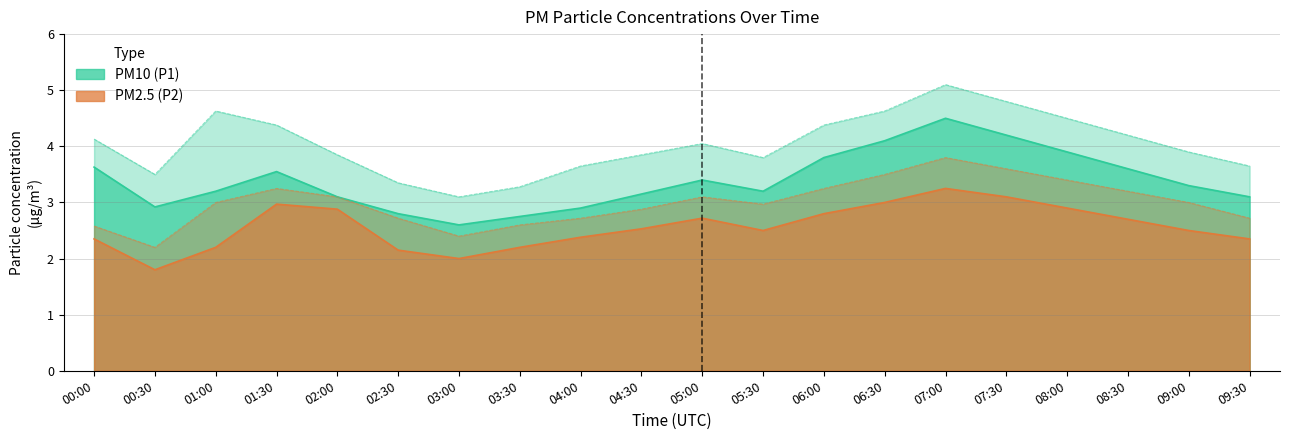

What is the minimum value for P2_upper?

2.2